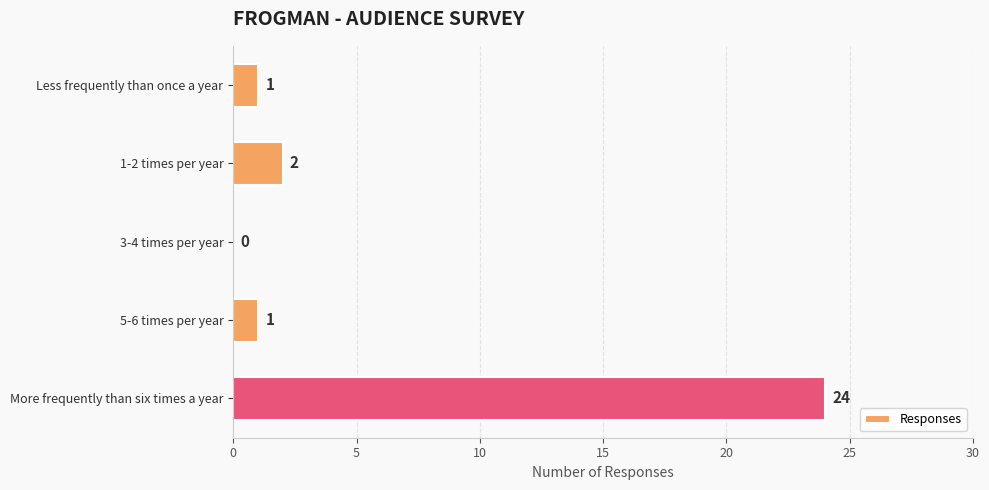

Between 1-2 times per year and 3-4 times per year, which is larger?

1-2 times per year